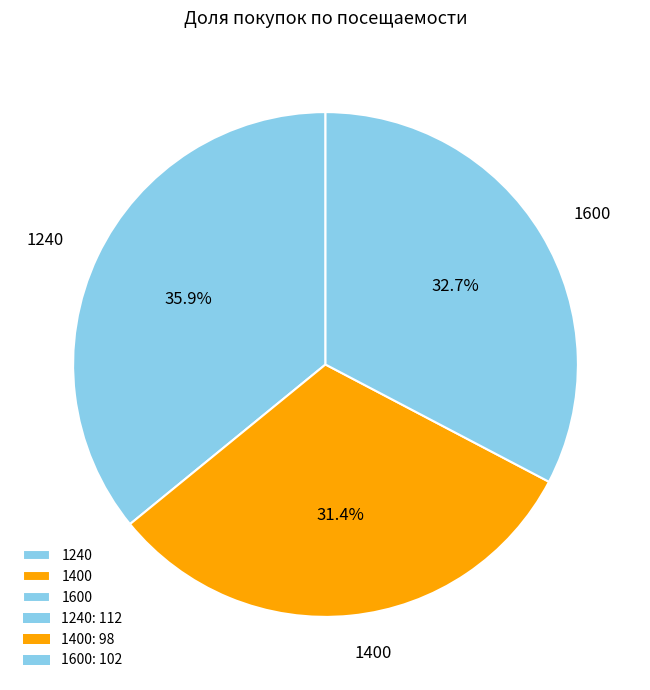

To the nearest percent, what portion does 1600 represent?

33%